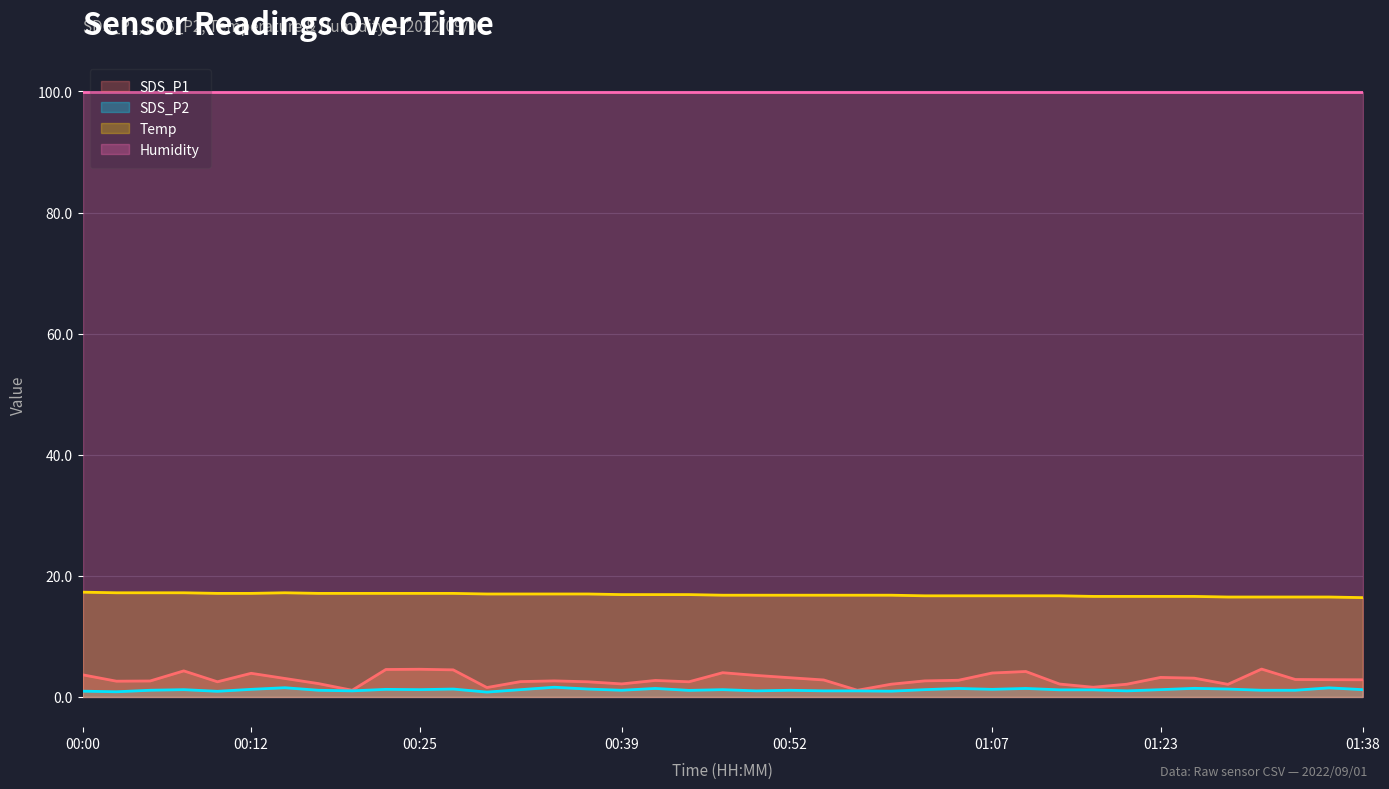

True or false: Temp and SDS_P1 intersect in this chart.

False